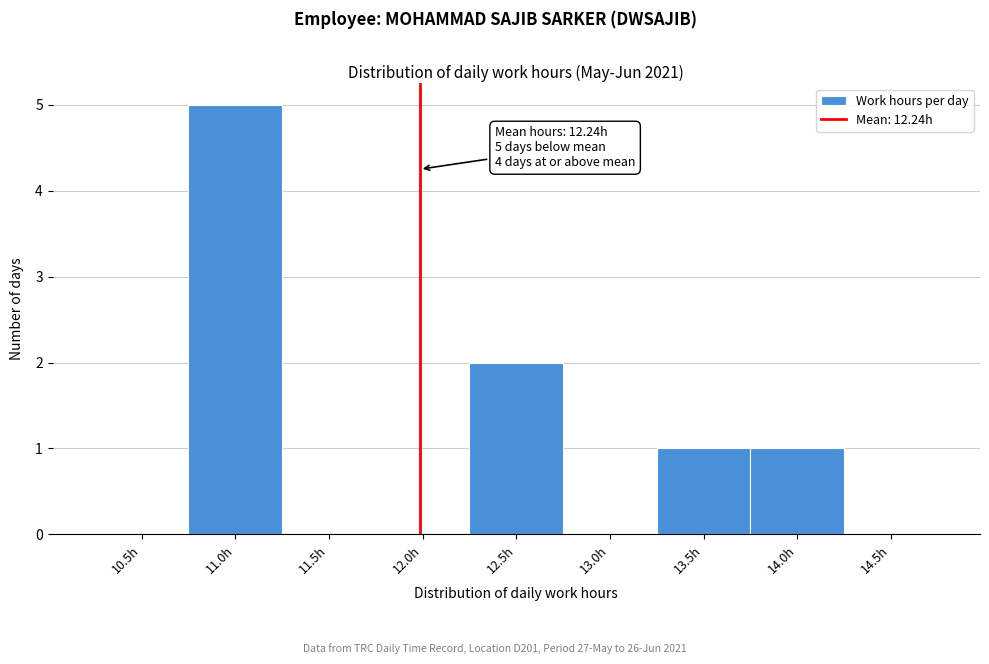

Reading left to right, extract all data points from this chart.

10.5h=0	11.0h=5	11.5h=0	12.0h=0	12.5h=2	13.0h=0	13.5h=1	14.0h=1	14.5h=0